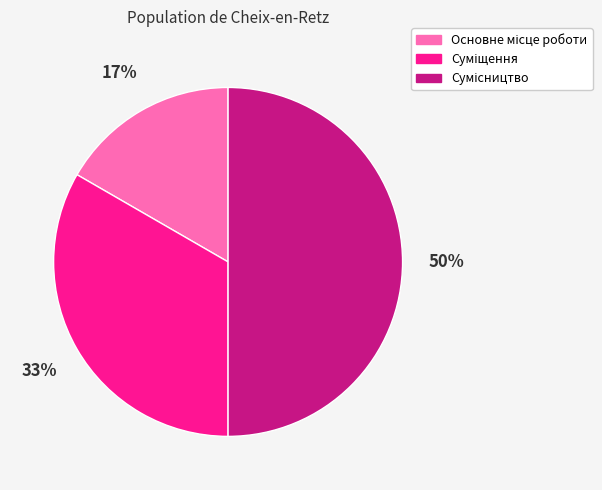

To the nearest percent, what is the difference between the largest and smallest slice percentages?

33%